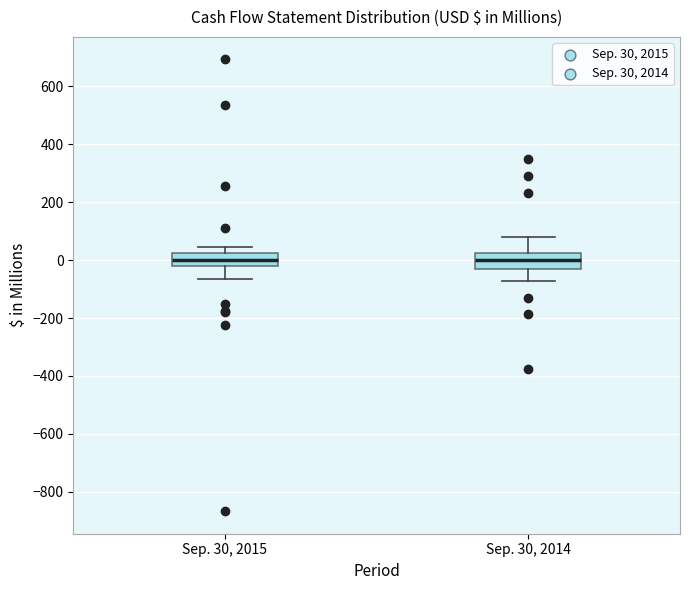

Reading left to right, read every box against the y-axis: the position of its median line, the range the box covers, and the ends of its whiskers. The values are not printed on the chart, so give them approximately, as read against the axis.

Sep. 30, 2015: median 0, box -20 to 20, whiskers -60 to 40
Sep. 30, 2014: median 0, box -40 to 20, whiskers -80 to 80